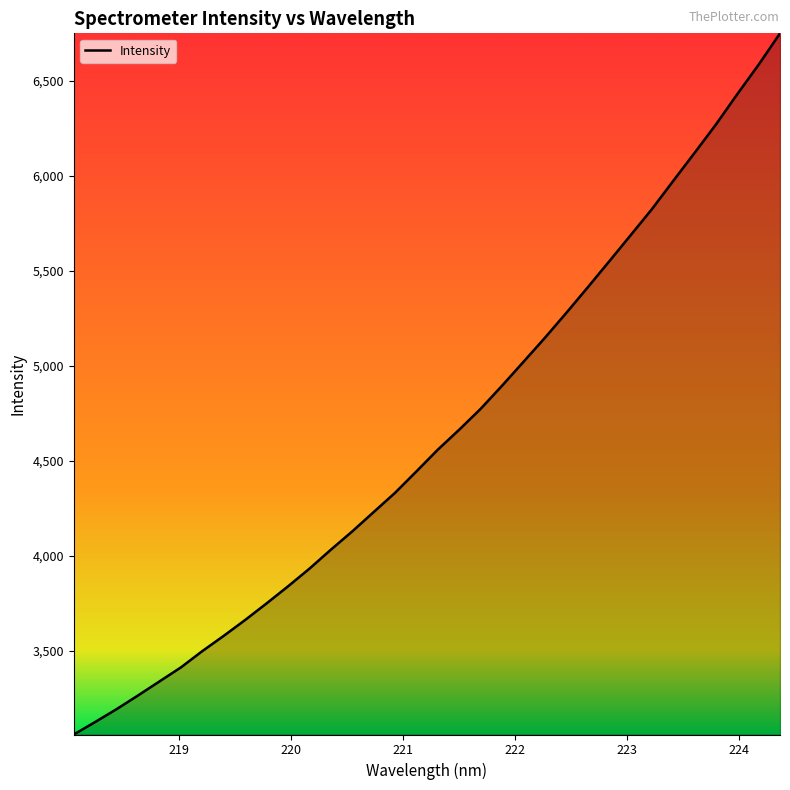

What is the difference between the maximum and minimum values?

3690.2